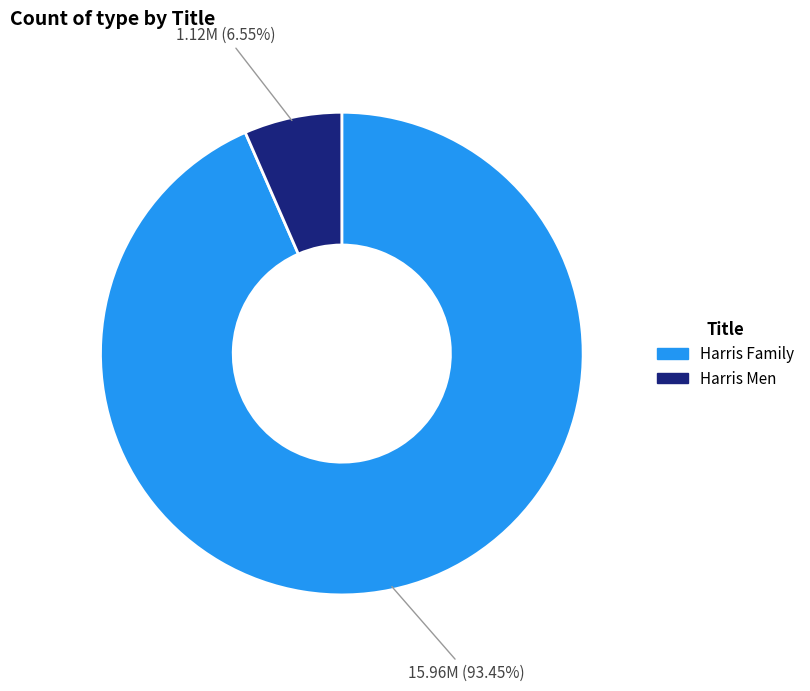

Approximately how many times larger is the value at Harris Family compared to Harris Men?

14.3